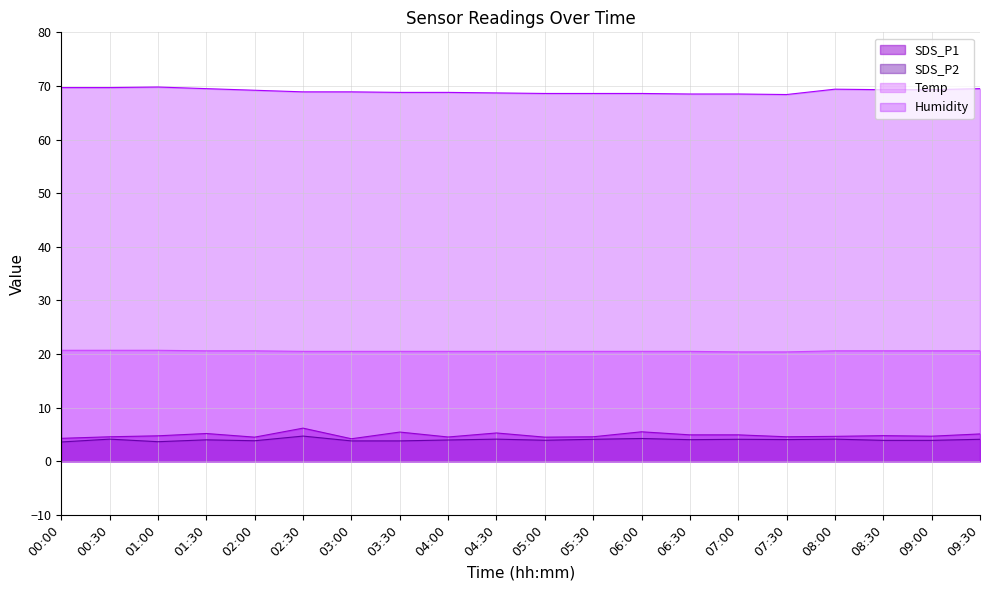

List the series in order of their peak value, lowest first.

SDS_P2, SDS_P1, Temp, Humidity